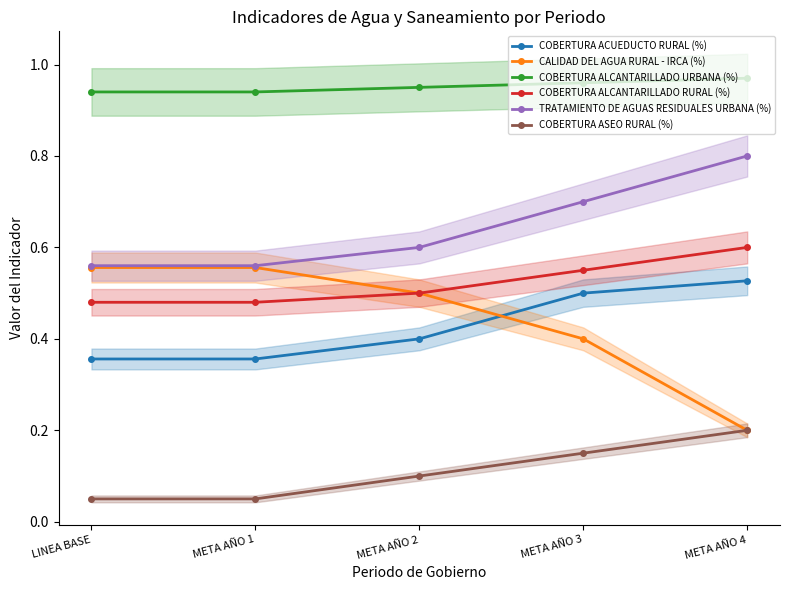

What is the label of the 3rd point from the right?

META AÑO 2